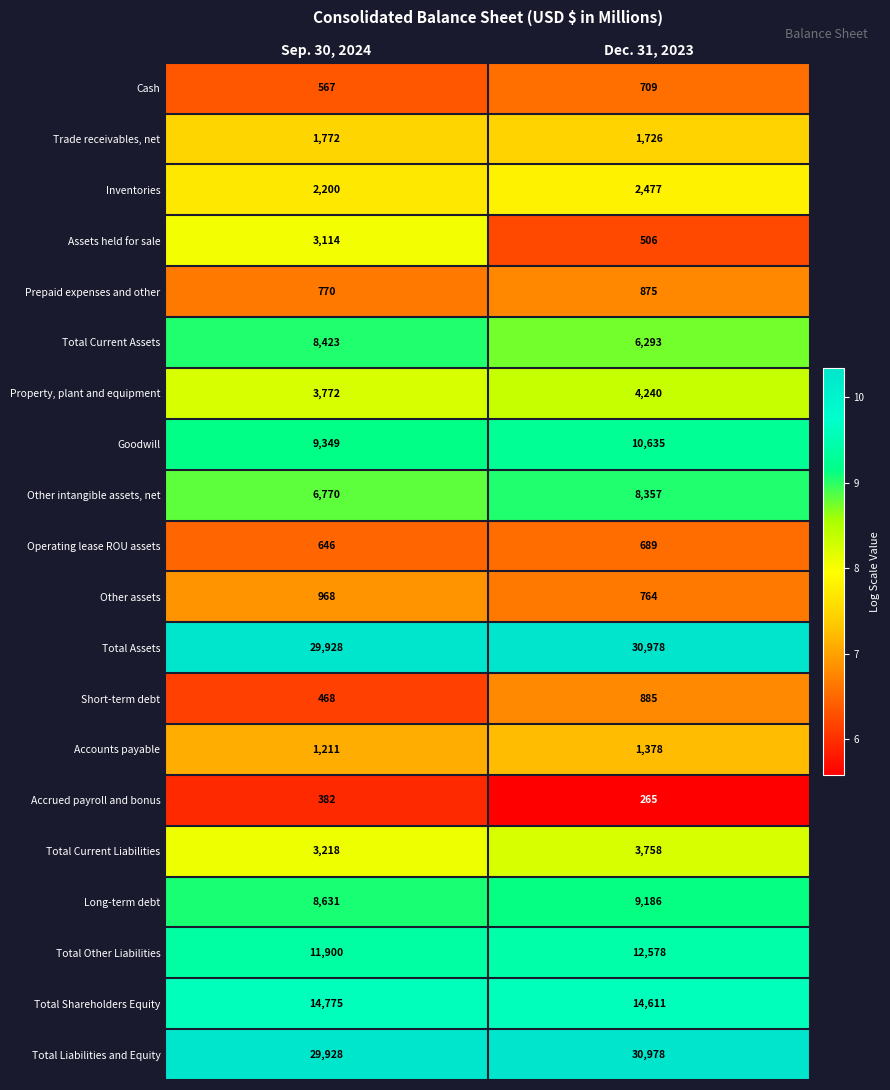

How many categories are shown in the chart?

2